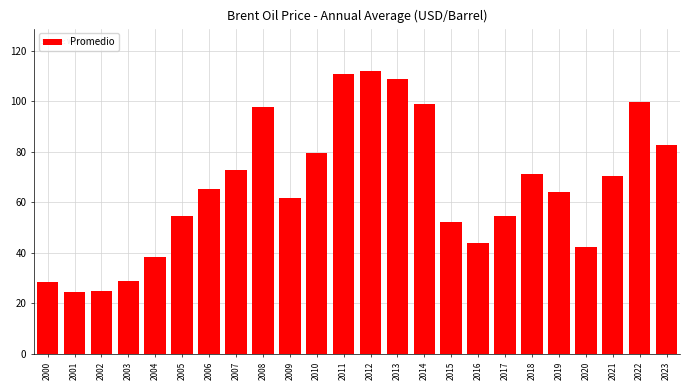

What is the minimum value shown in the chart?

24.4